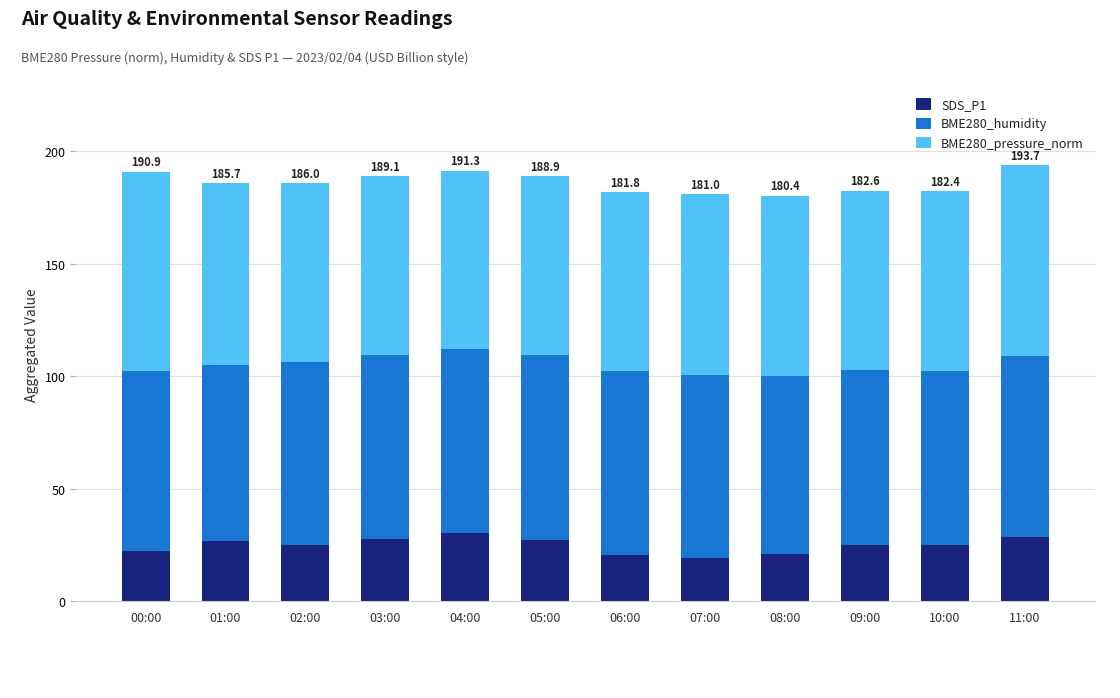

What is the total value across all series at 04:00?

191.3